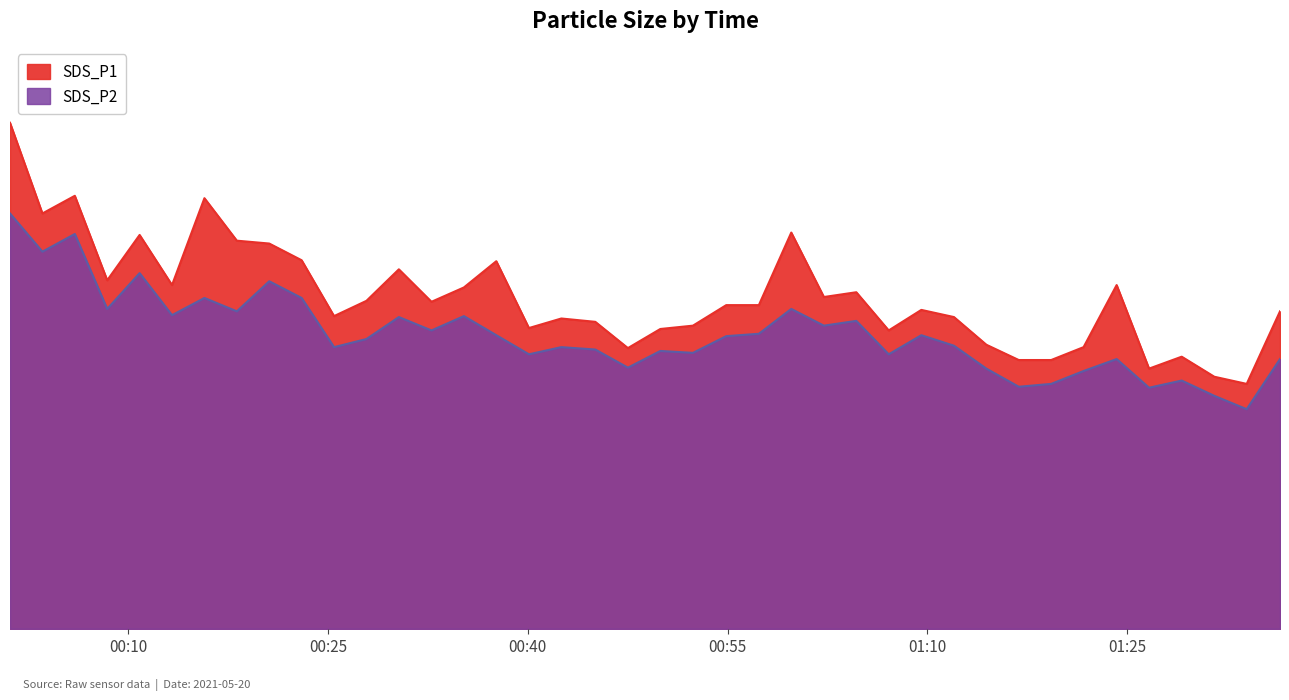

Which series has the largest range (max minus min)?

SDS_P1